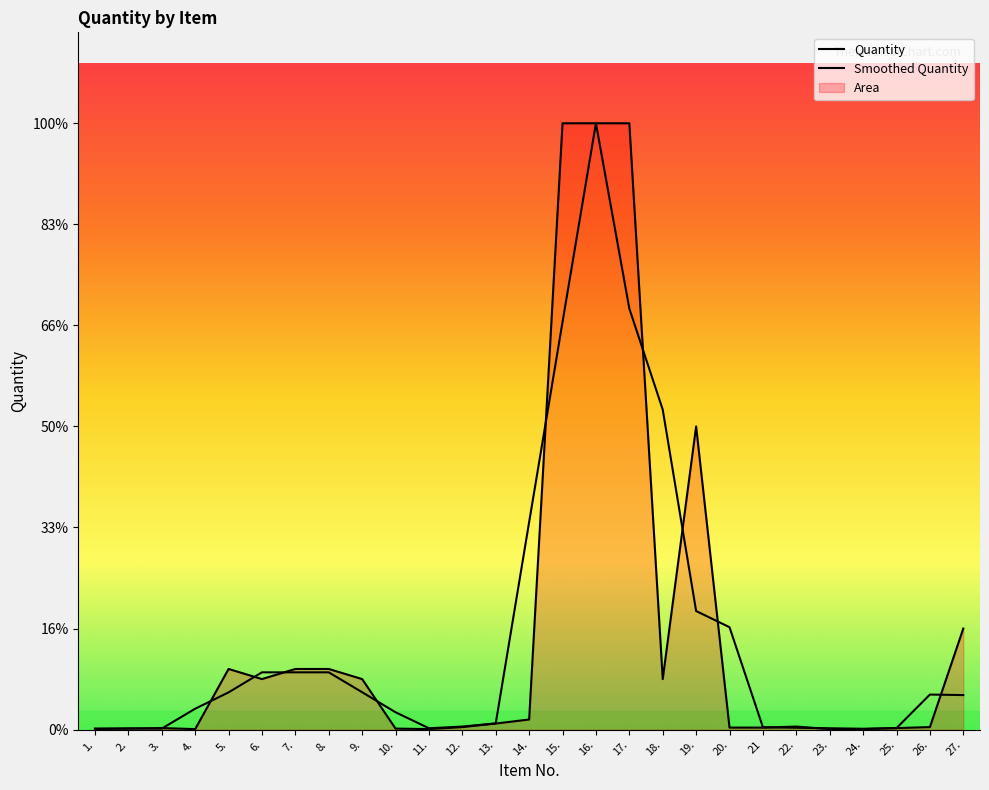

Does the chart have visible grid lines?

No